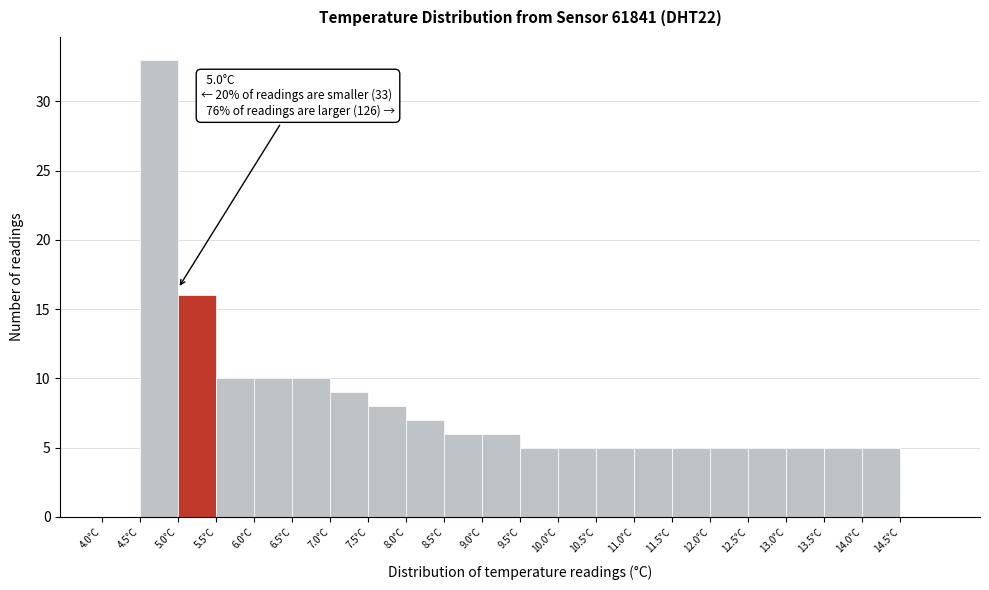

Over which range of the x-axis is the bar tallest?

4.5 to 5.0